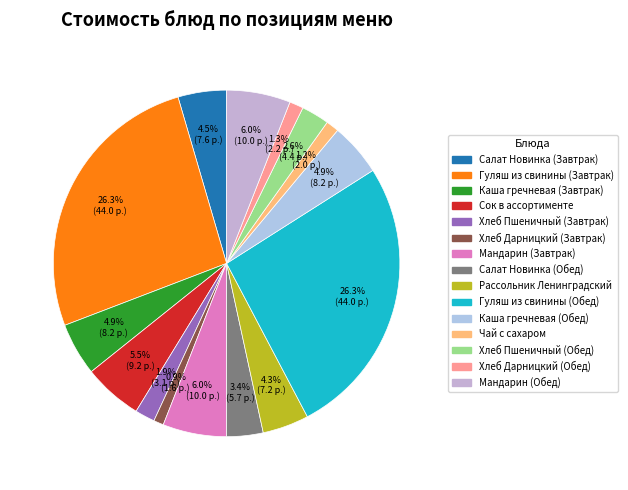

To the nearest percent, what is the combined percentage of Салат Новинка (Обед) and Каша гречневая (Обед)?

8%